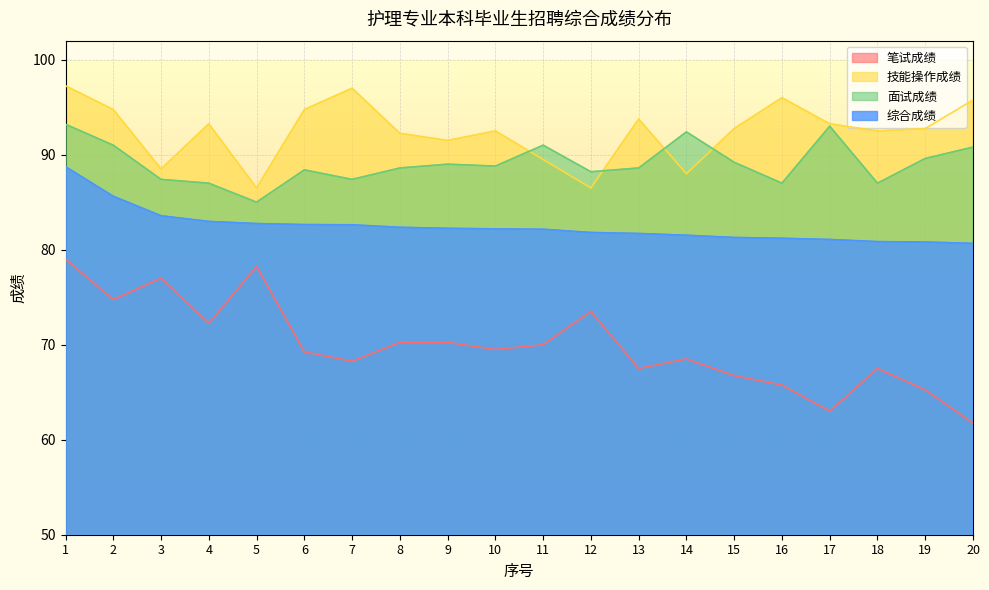

Is it true that 综合成绩 equals 138.3 at 14?

False